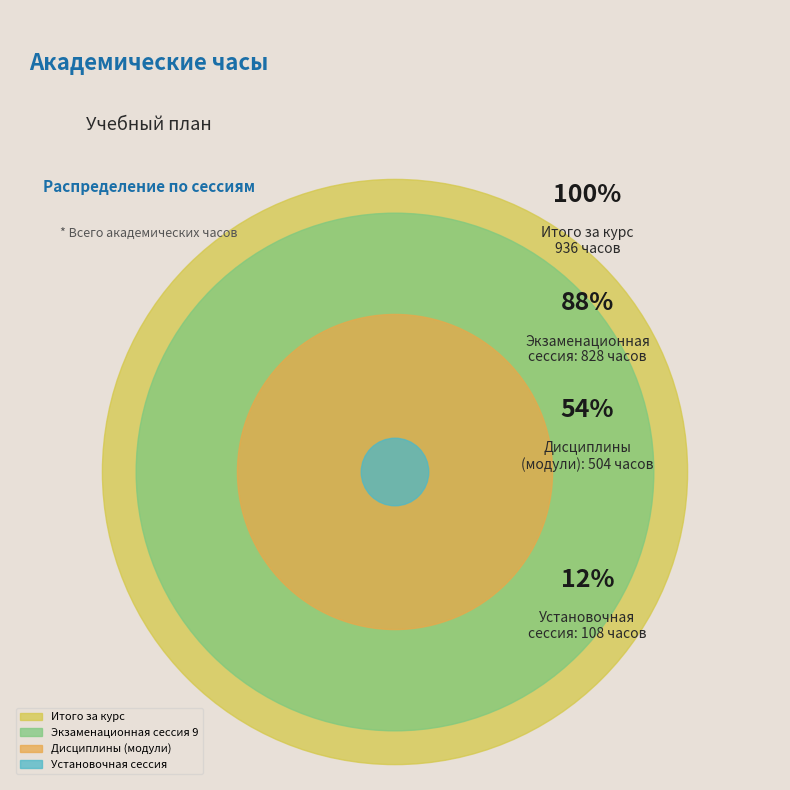

What is the largest slice in the pie chart?

Итого за курс